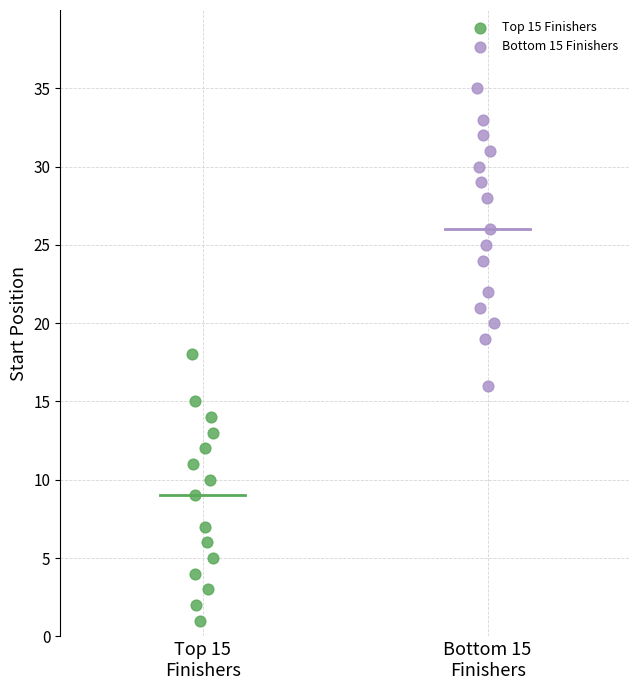

Which series has the largest Y range (max minus min)?

Bottom 15 Finishers